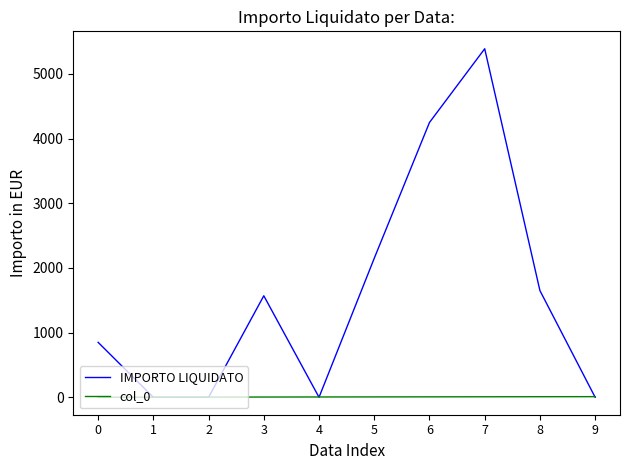

Rank the series at 3 from lowest to highest value.

col_0, IMPORTO LIQUIDATO